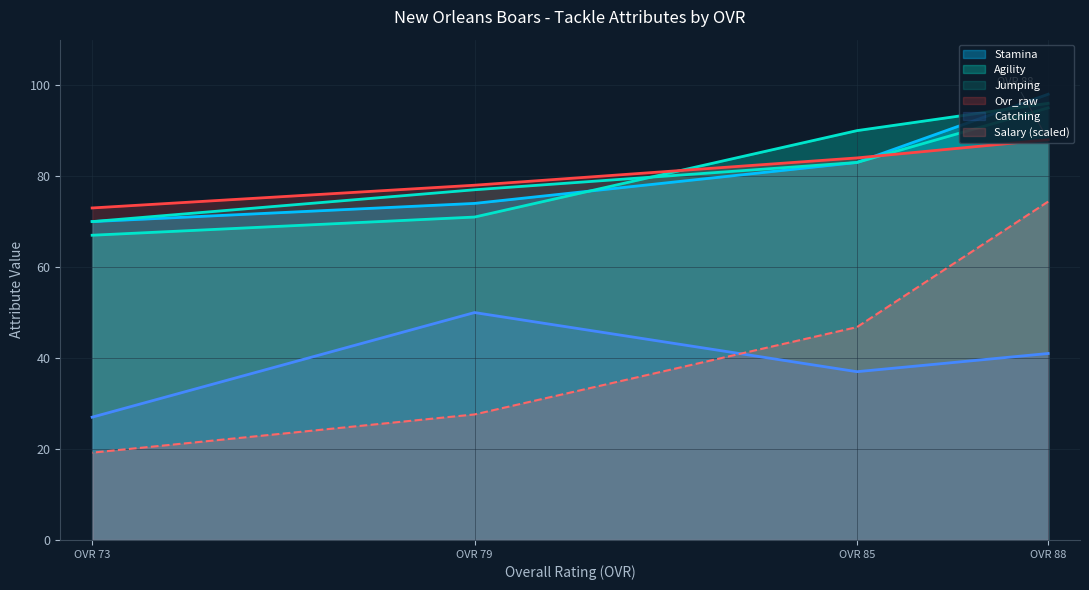

True or false: salary has a value of 34.3 at OVR 73.

False